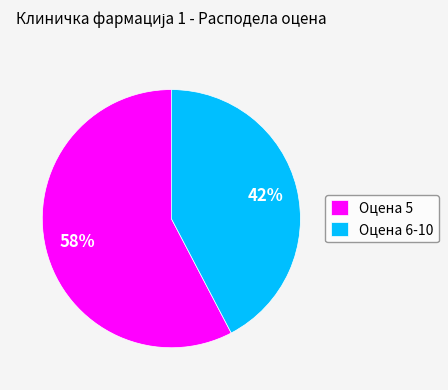

True or false: Оцена 5 accounts for 58% of the total.

True